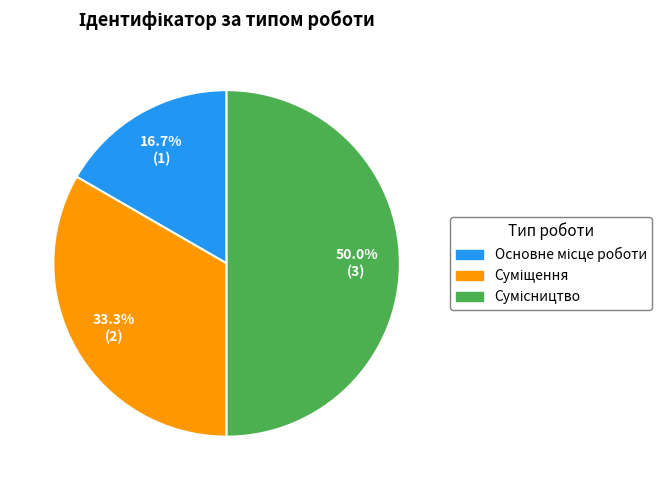

Approximately how many times larger is the value at Сумісництво compared to Основне місце роботи?

3.0